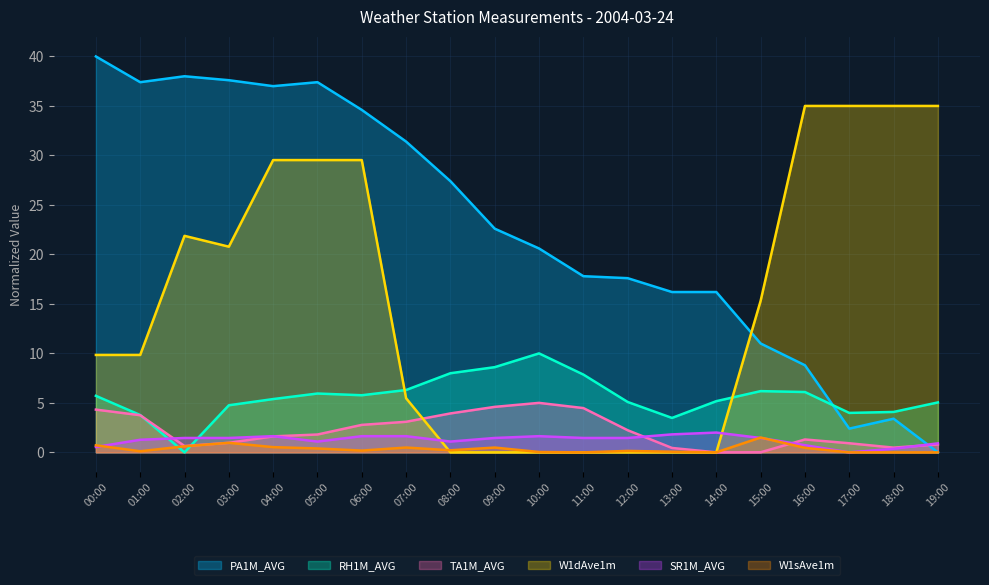

The value of W1dAve1m at 06:00 is 29.5. True or false?

True